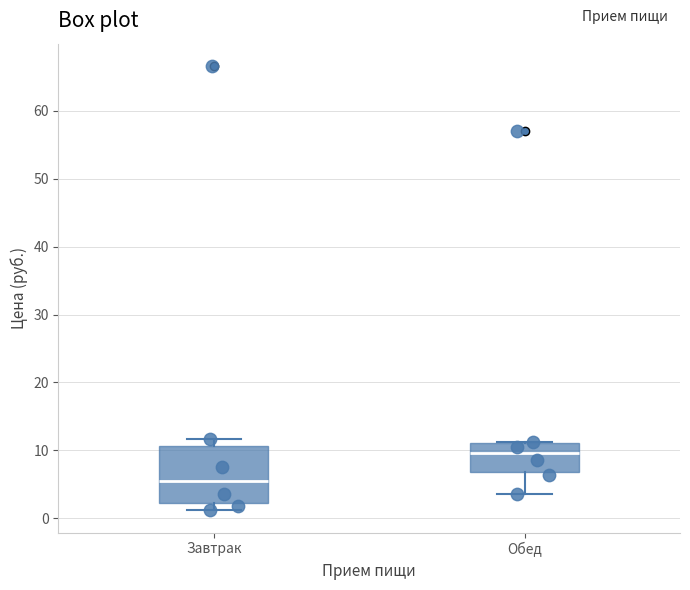

Which box is the tallest, from its lower edge to its upper edge?

Завтрак